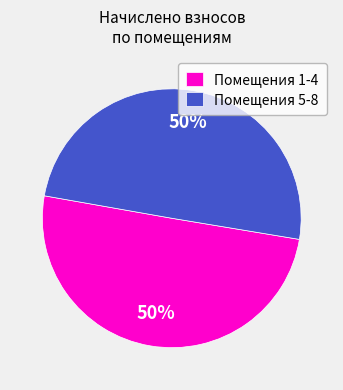

To the nearest percent, what is the average slice percentage?

50%